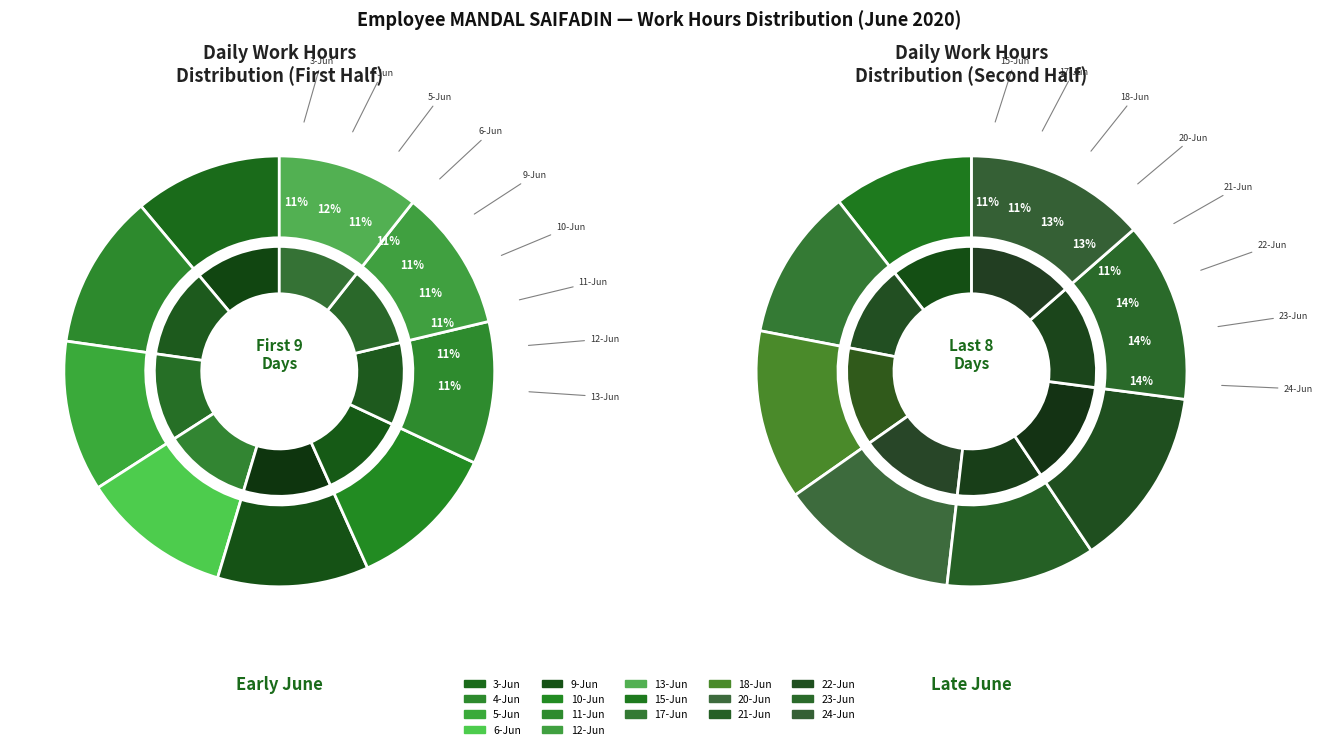

Between 3-Jun and 5-Jun, which is larger?

5-Jun